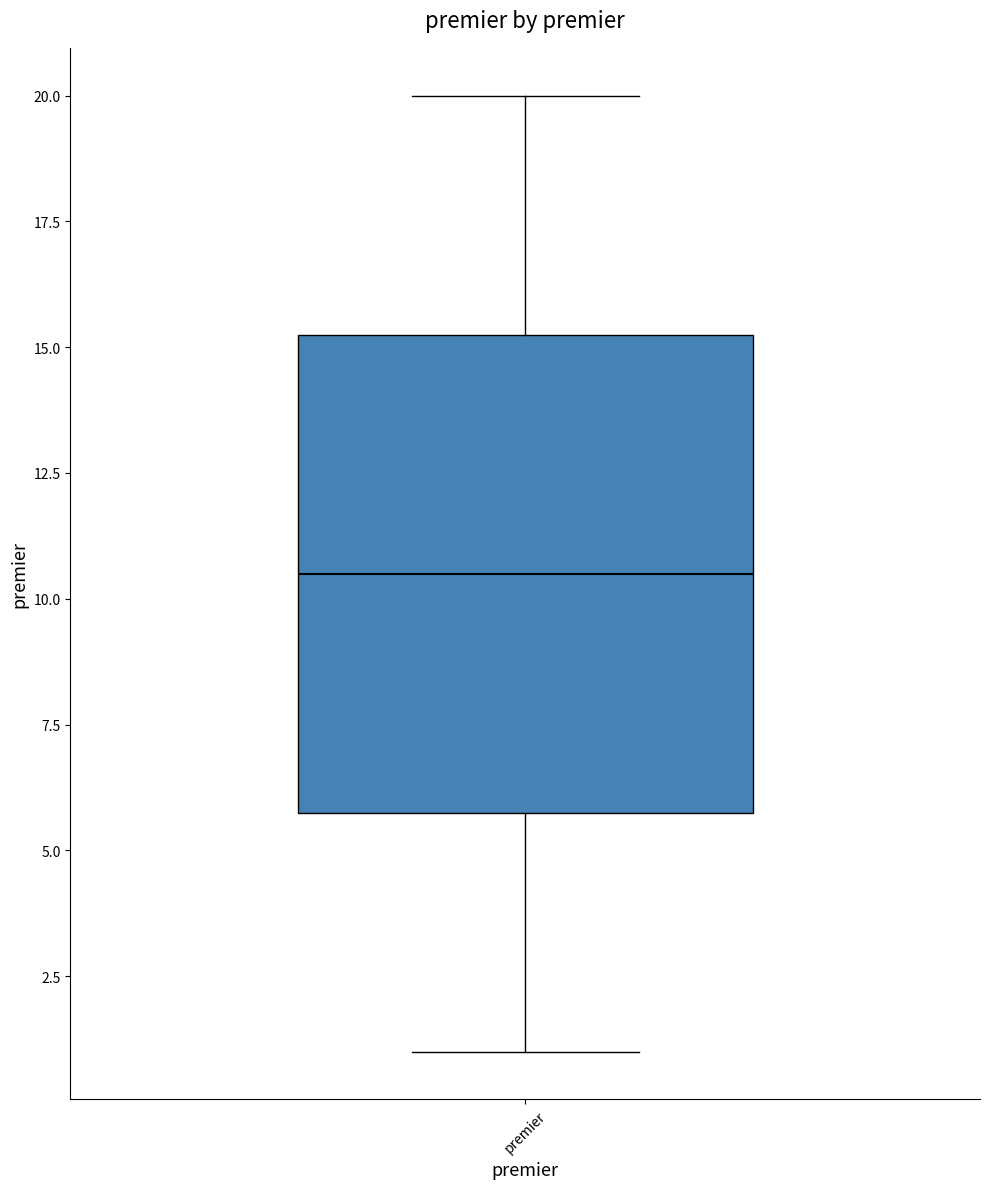

Where does the median line of the box for premier sit on the y-axis? The values are not printed on the chart, so give them approximately, as read against the axis.

10.5